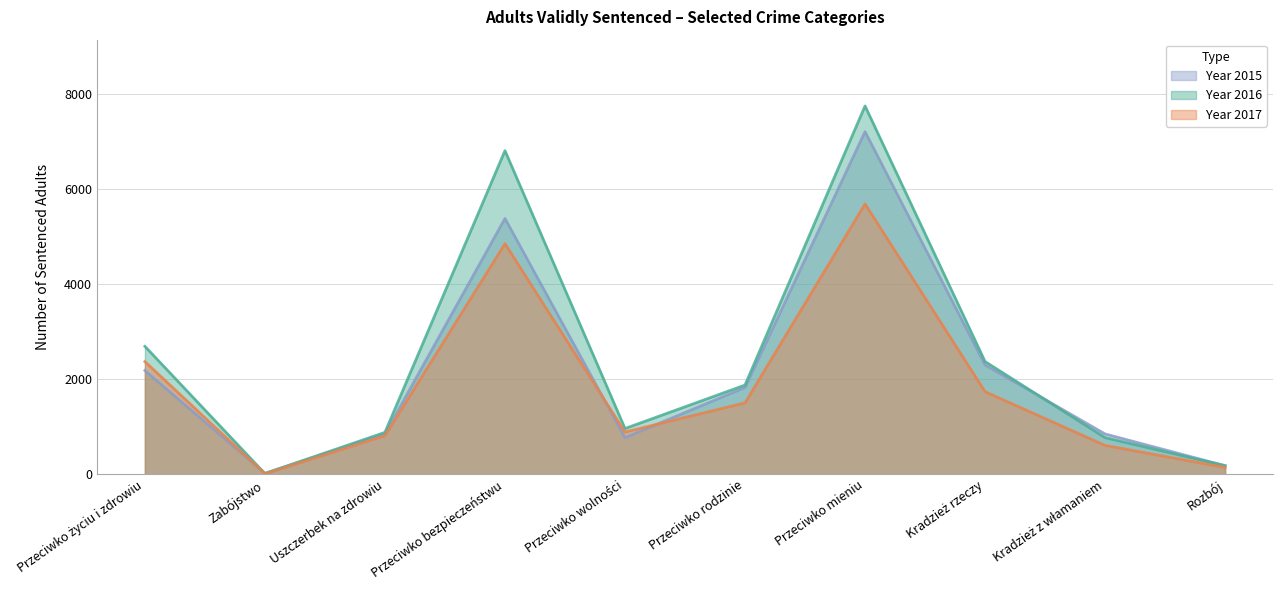

Which series has the widest spread of values?

2016